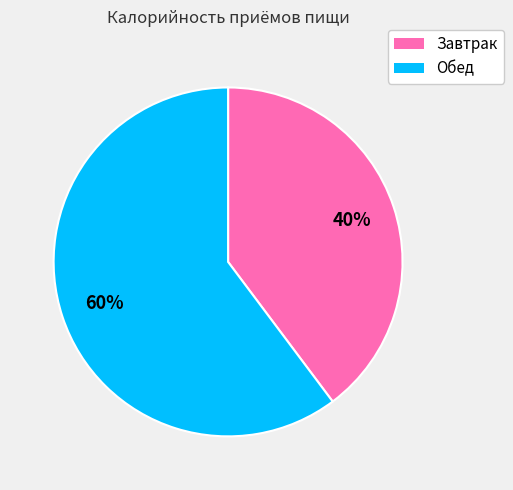

What is the ratio of the value at Завтрак to the value at Обед?

0.7